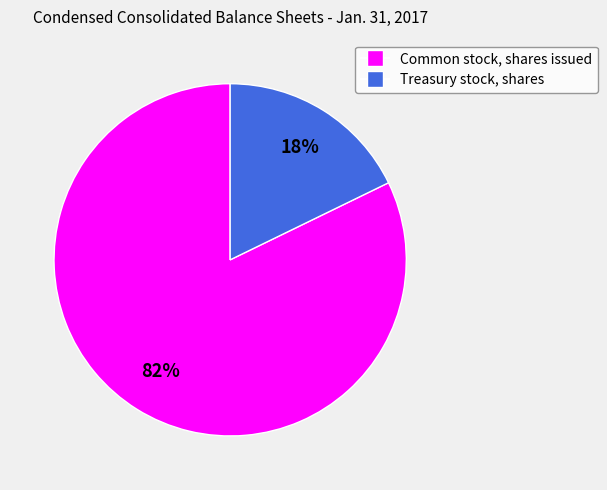

What percentage is the Treasury stock, shares slice, to the nearest percent?

18%